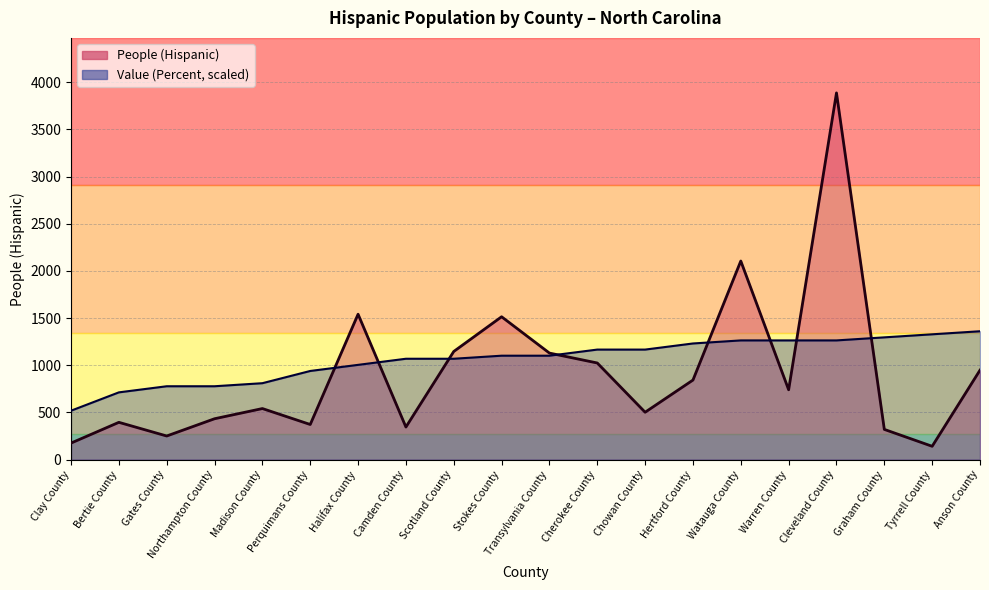

True or false: Value (Percent) has a value of 187.1 at Clay County.

False